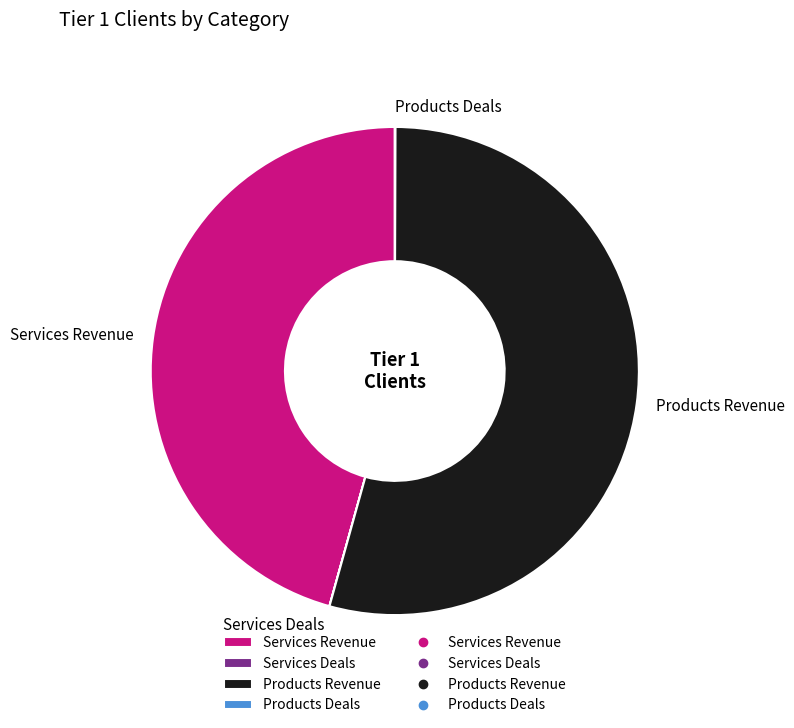

Which category has the biggest portion of the pie?

Products Revenue